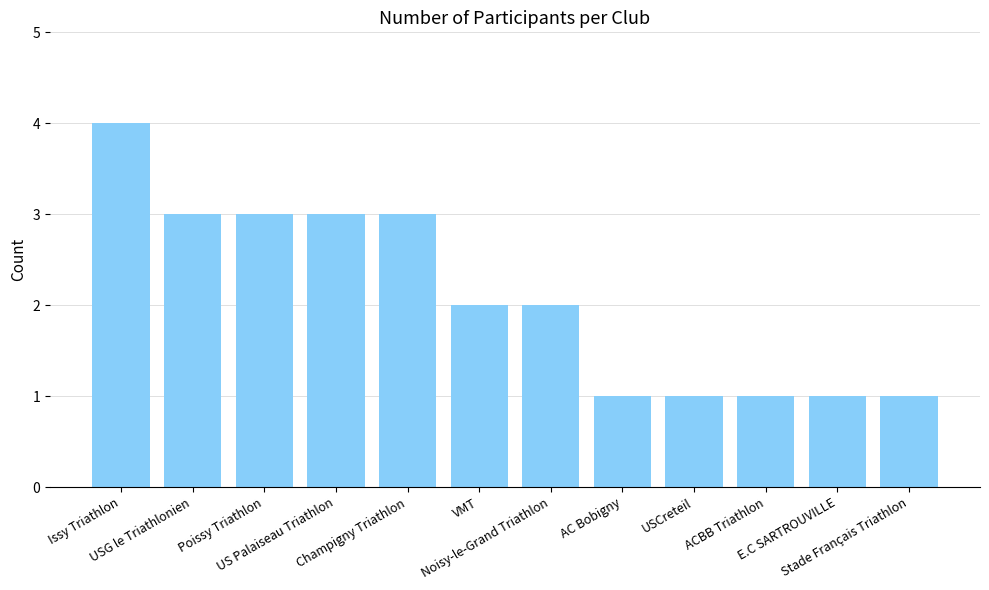

Approximately how many times larger is the value at Noisy-le-Grand Triathlon compared to Issy Triathlon?

0.5